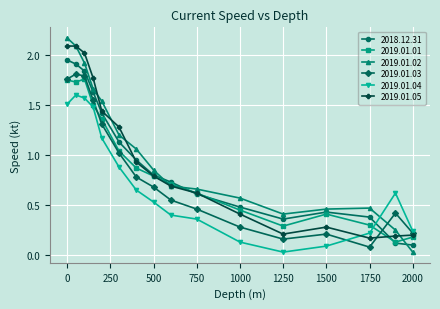

Does the chart display data point markers on the line(s)?

Yes